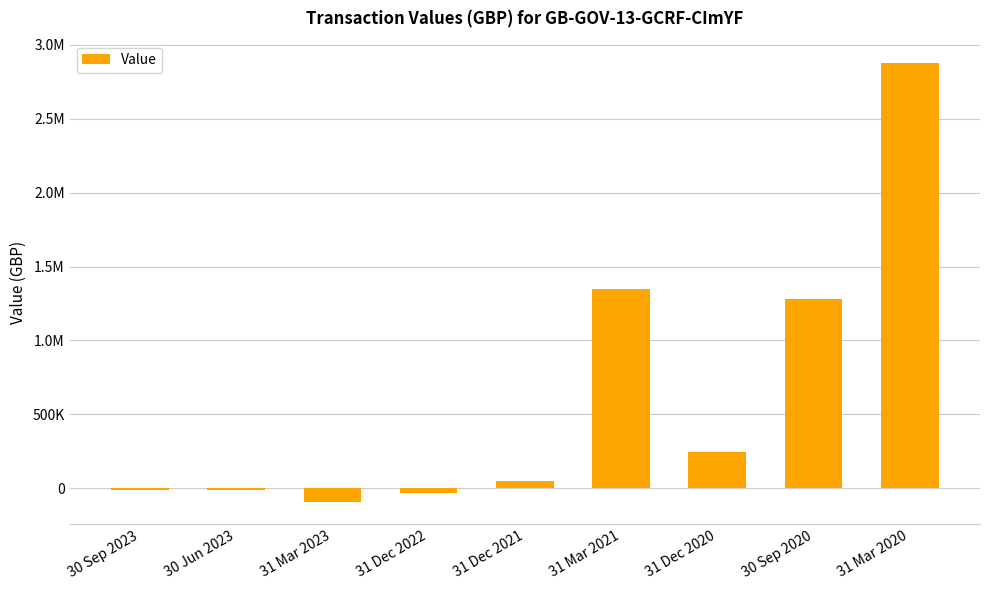

Where is the data nearest to the value 1391815?

31 Mar 2021